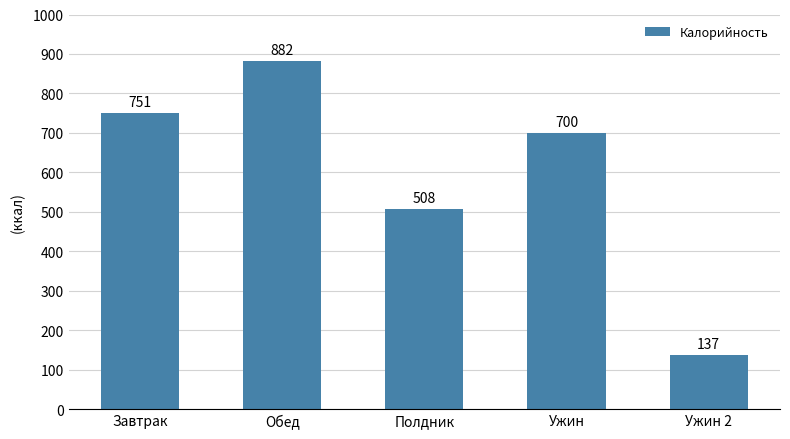

What is the minimum value shown in the chart?

137